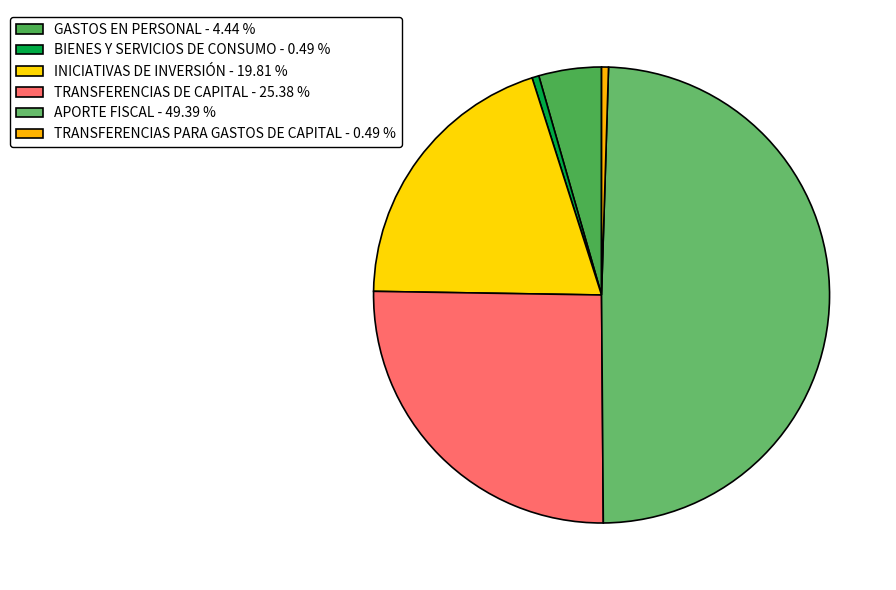

To the nearest percent, what is the difference between the TRANSFERENCIAS PARA GASTOS DE CAPITAL and GASTOS EN PERSONAL slice percentages?

4%